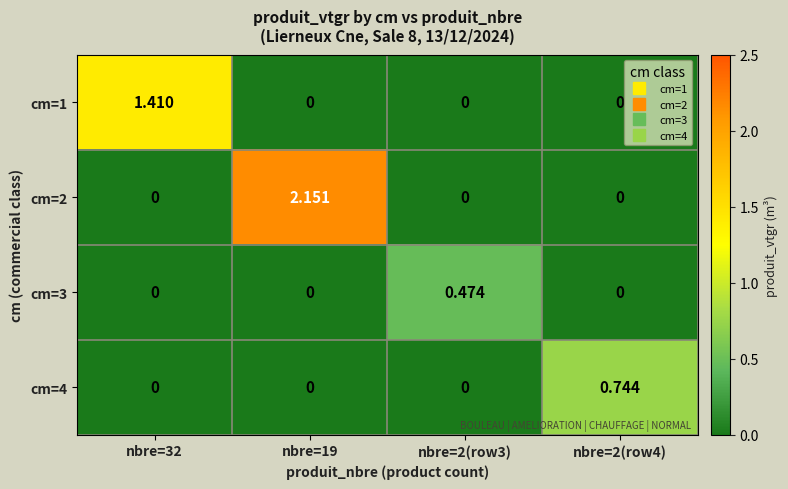

Is the value of cm=2 at nbre=32 greater than the value of cm=3 at nbre=2(row3)?

No